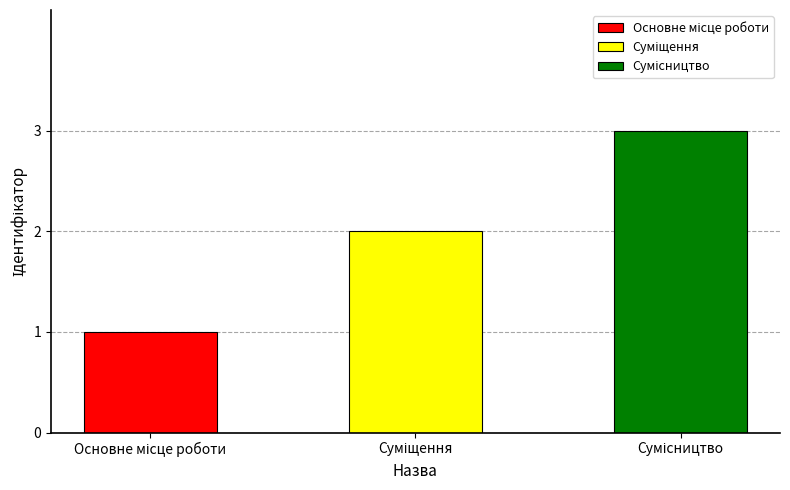

What is the smallest value displayed?

1